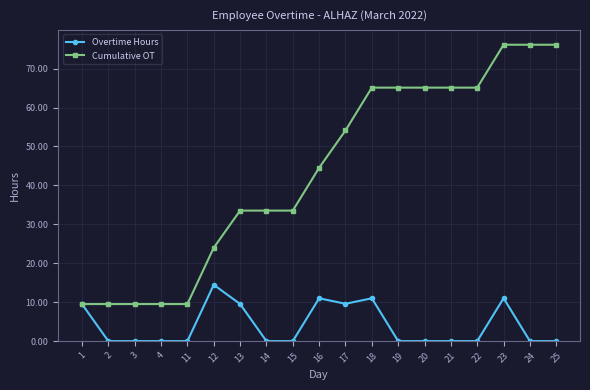

Rank the series by their maximum value, from lowest to highest.

Overtime Hours, Cumulative OT